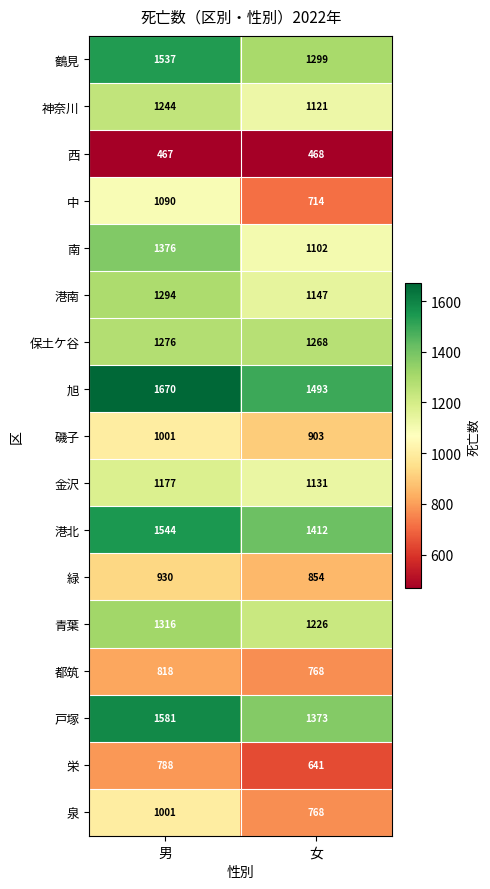

The 中 series shows 411 at 男. True or false?

False